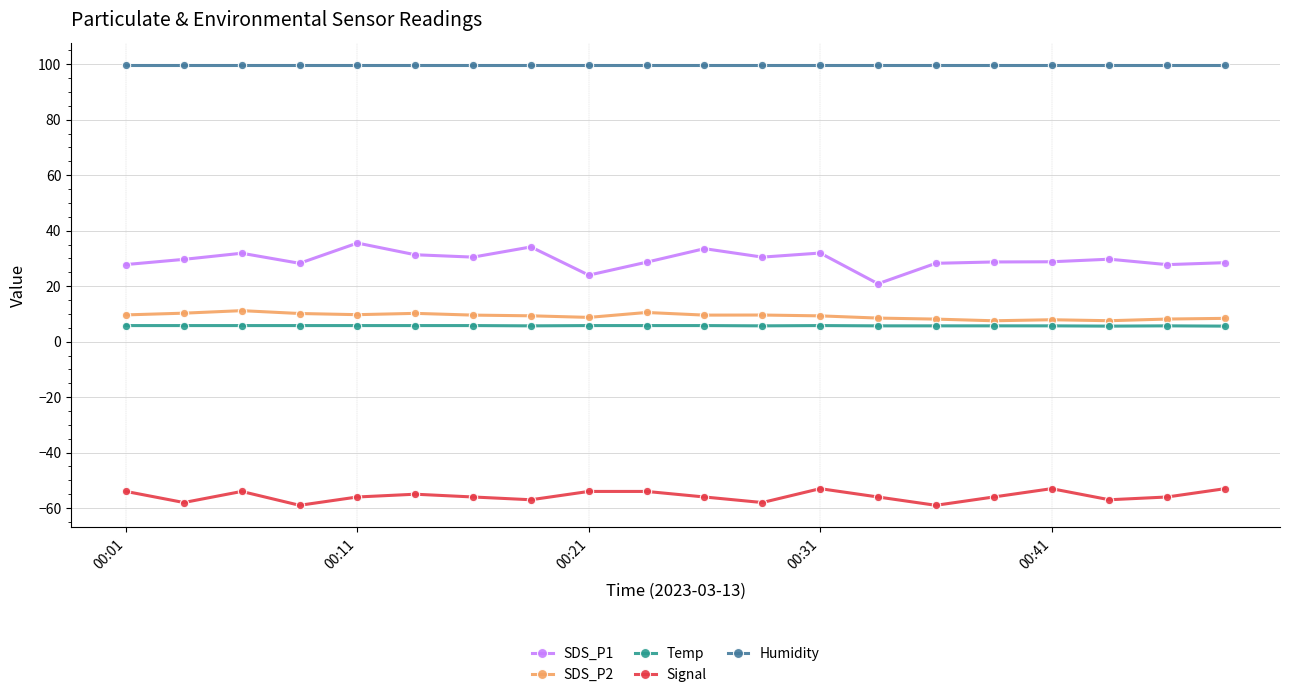

What is the value of the SDS_P2 point at the 16th from the left?

7.5